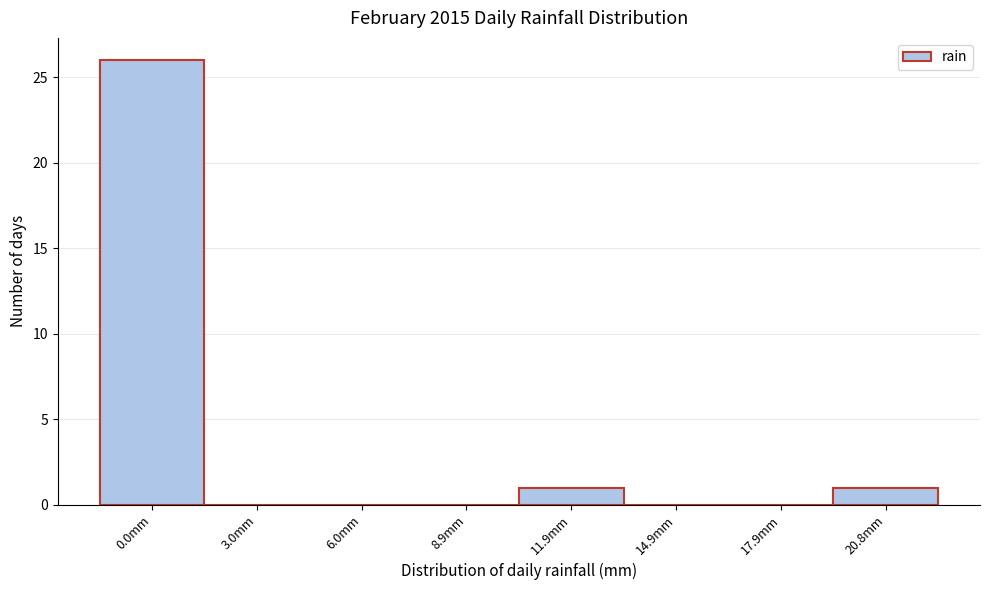

Reading right to left, extract all data points from this chart.

20.8mm=1	17.9mm=0	14.9mm=0	11.9mm=1	8.9mm=0	6.0mm=0	3.0mm=0	0.0mm=26